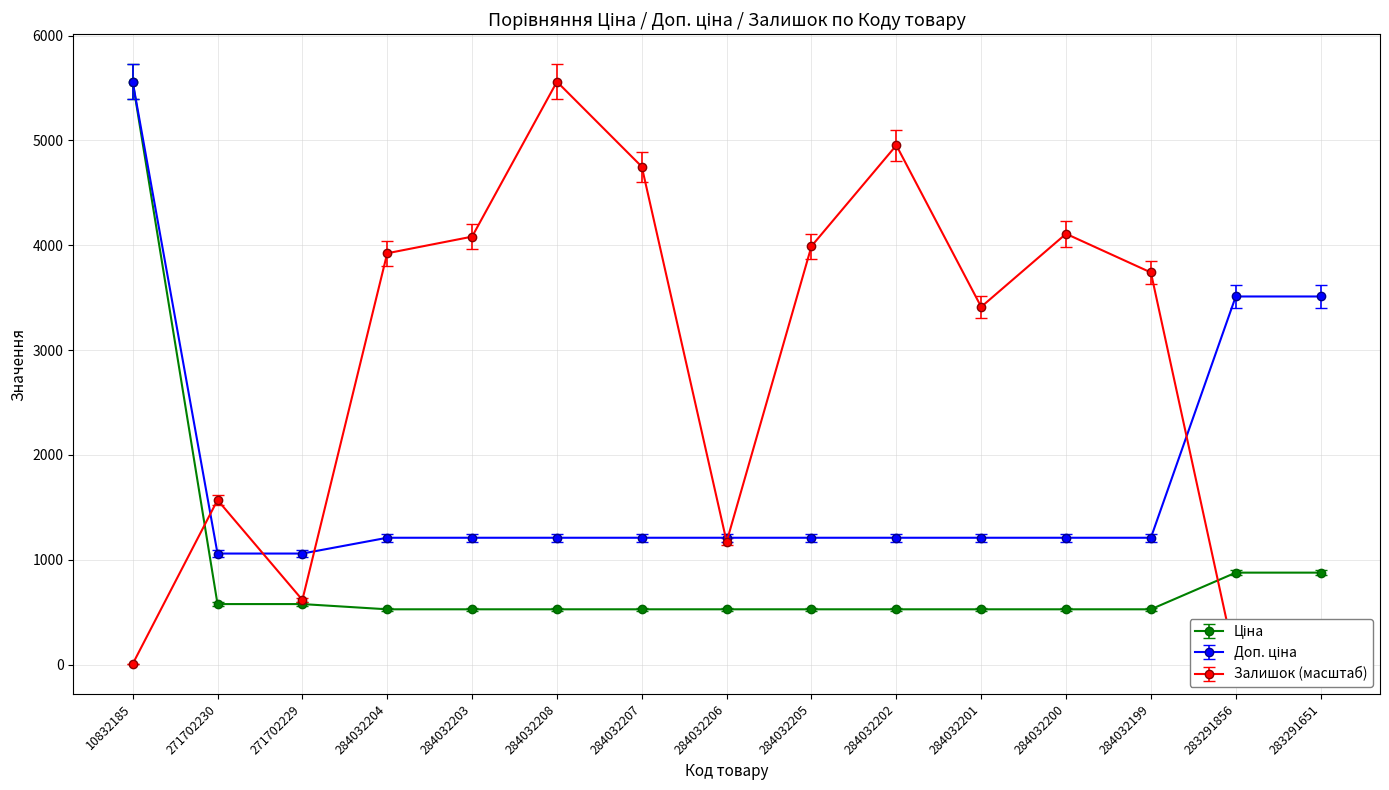

Where is Залишок (масштаб) nearest to the value 2783?

284032201